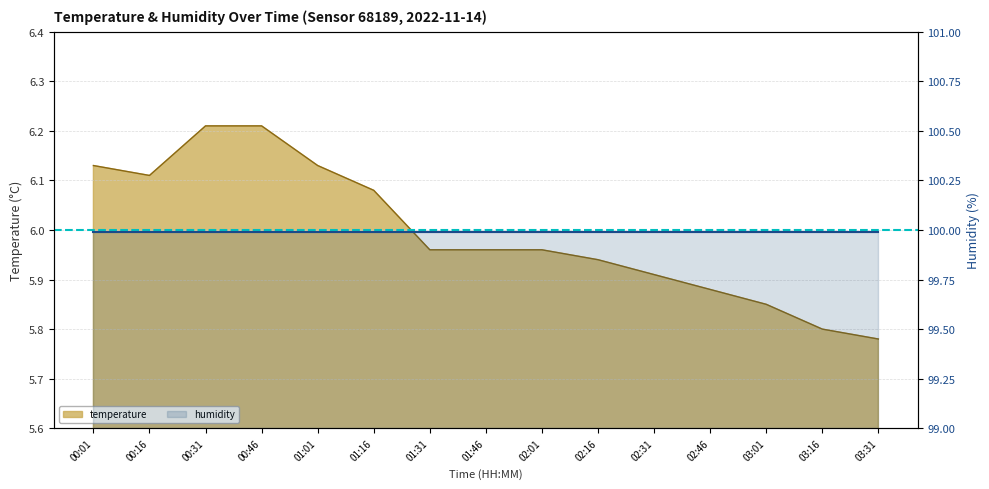

How many points are lower than both their immediate neighbors (excluding endpoints)?

1